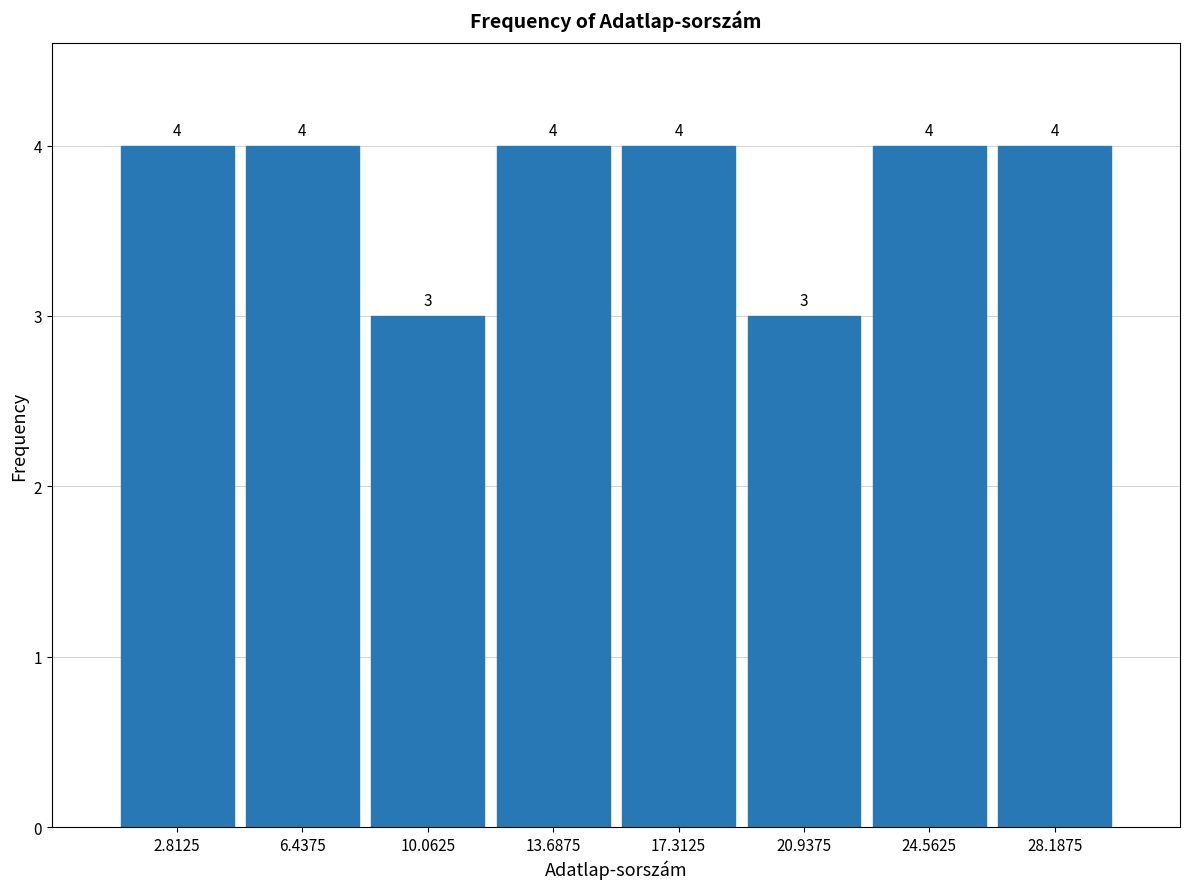

Reading left to right, list every bar in this chart as the range it spans on the x-axis followed by its height. The bar edges are not printed on the chart, so give them approximately, as read against the axis.

1.0 to 4.5: 4
4.5 to 8.5: 4
8.5 to 12.0: 3
12.0 to 15.5: 4
15.5 to 19.0: 4
19.0 to 23.0: 3
23.0 to 26.5: 4
26.5 to 30.0: 4